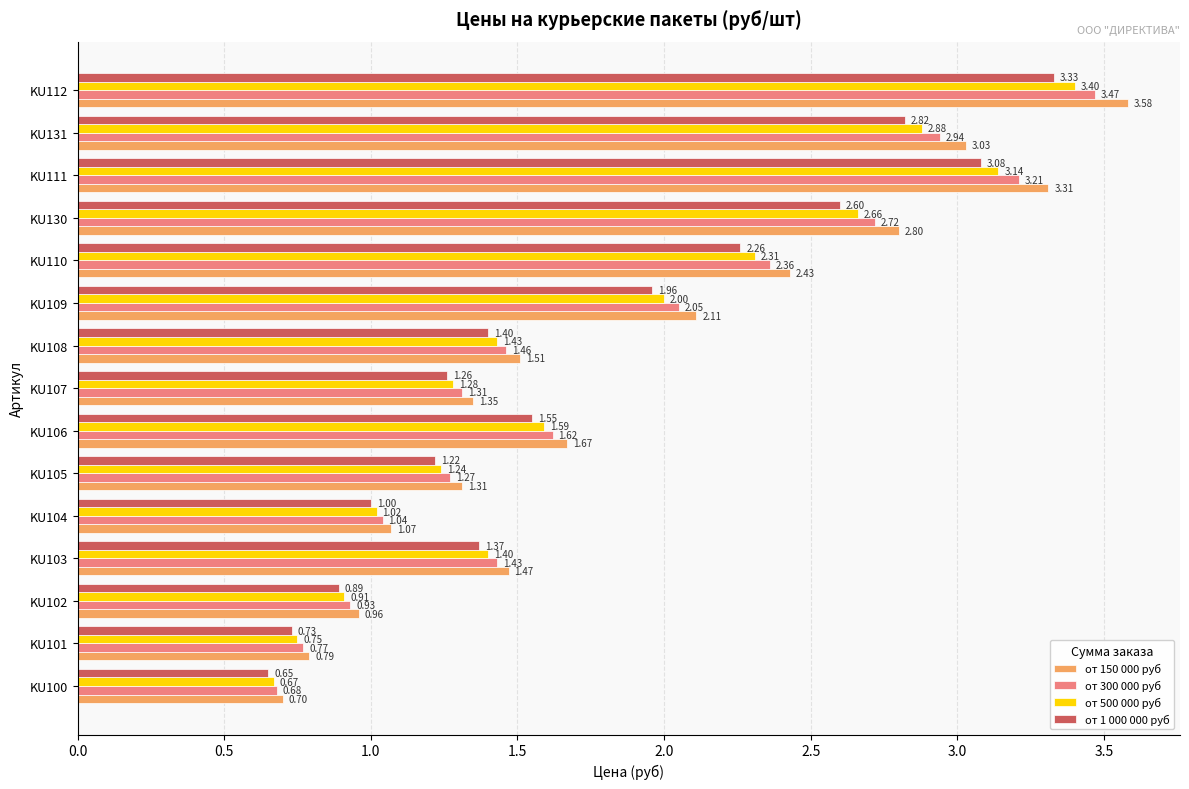

Which series has the largest range (max minus min)?

от 150 000 руб